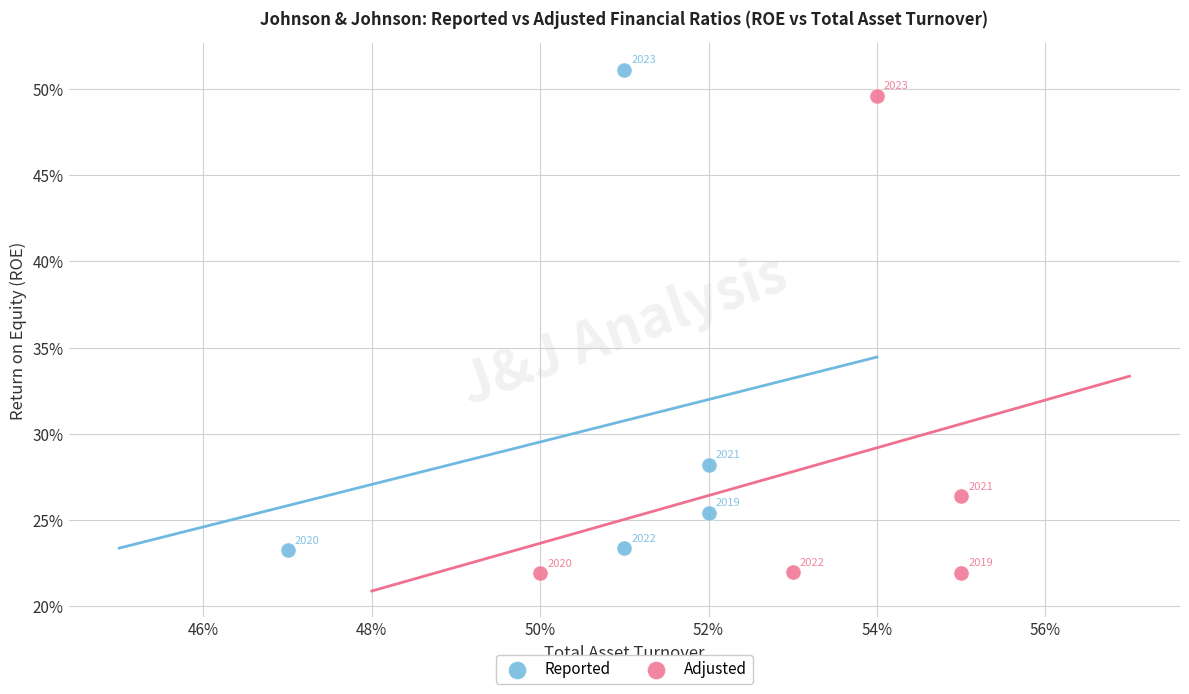

What are all the series names shown in the legend?

Reported, Adjusted